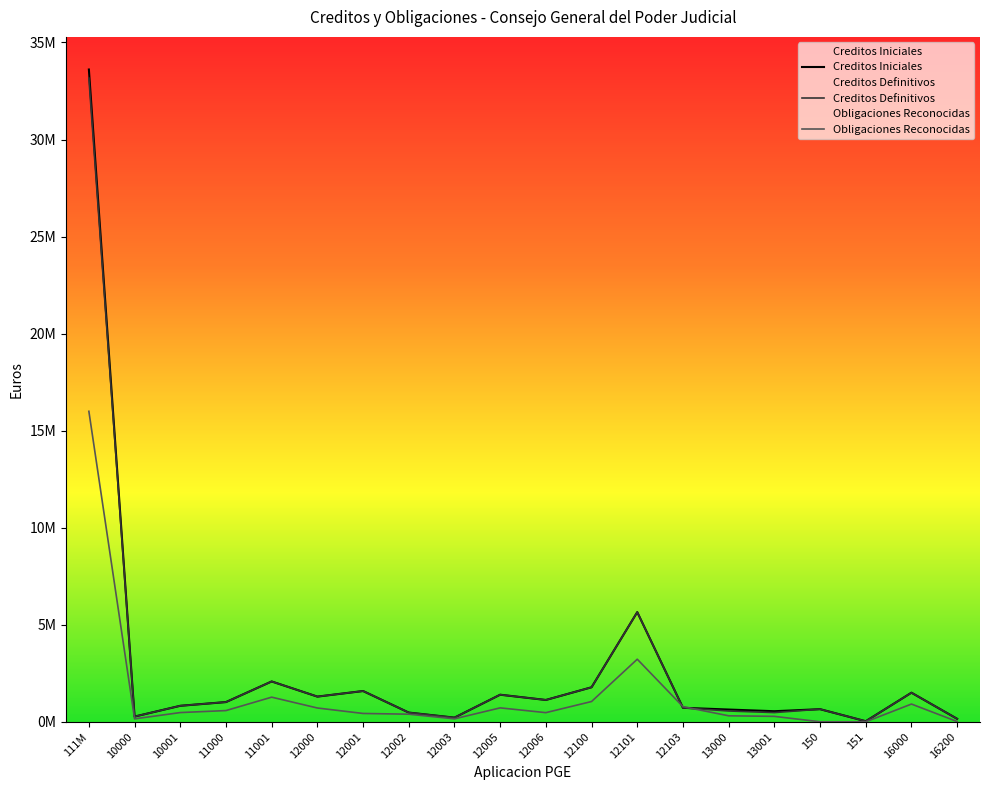

In Creditos Definitivos, how many points are lower than both neighbors (excluding endpoints)?

6